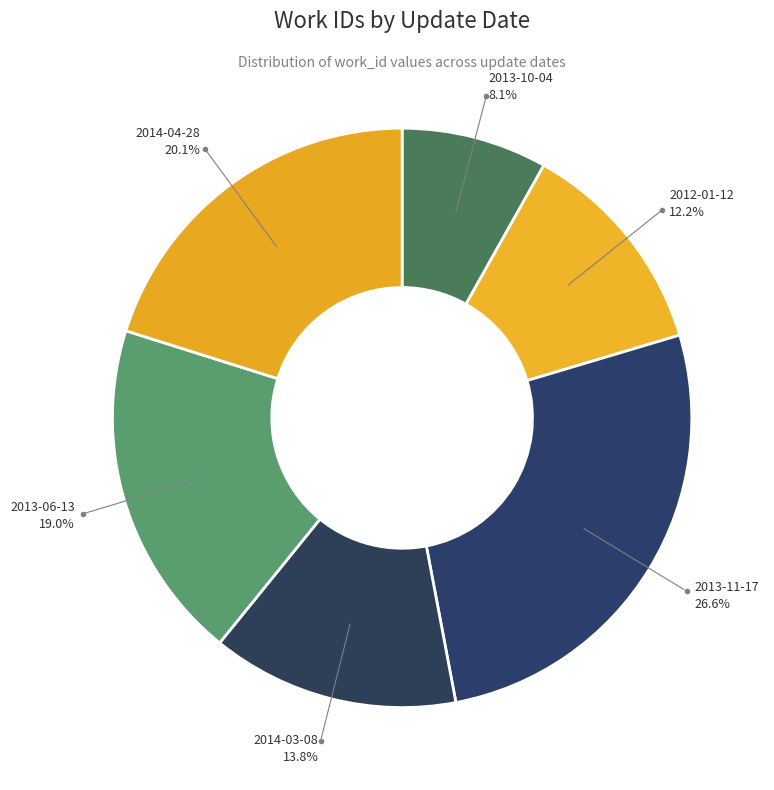

How many slices are in this pie chart?

6